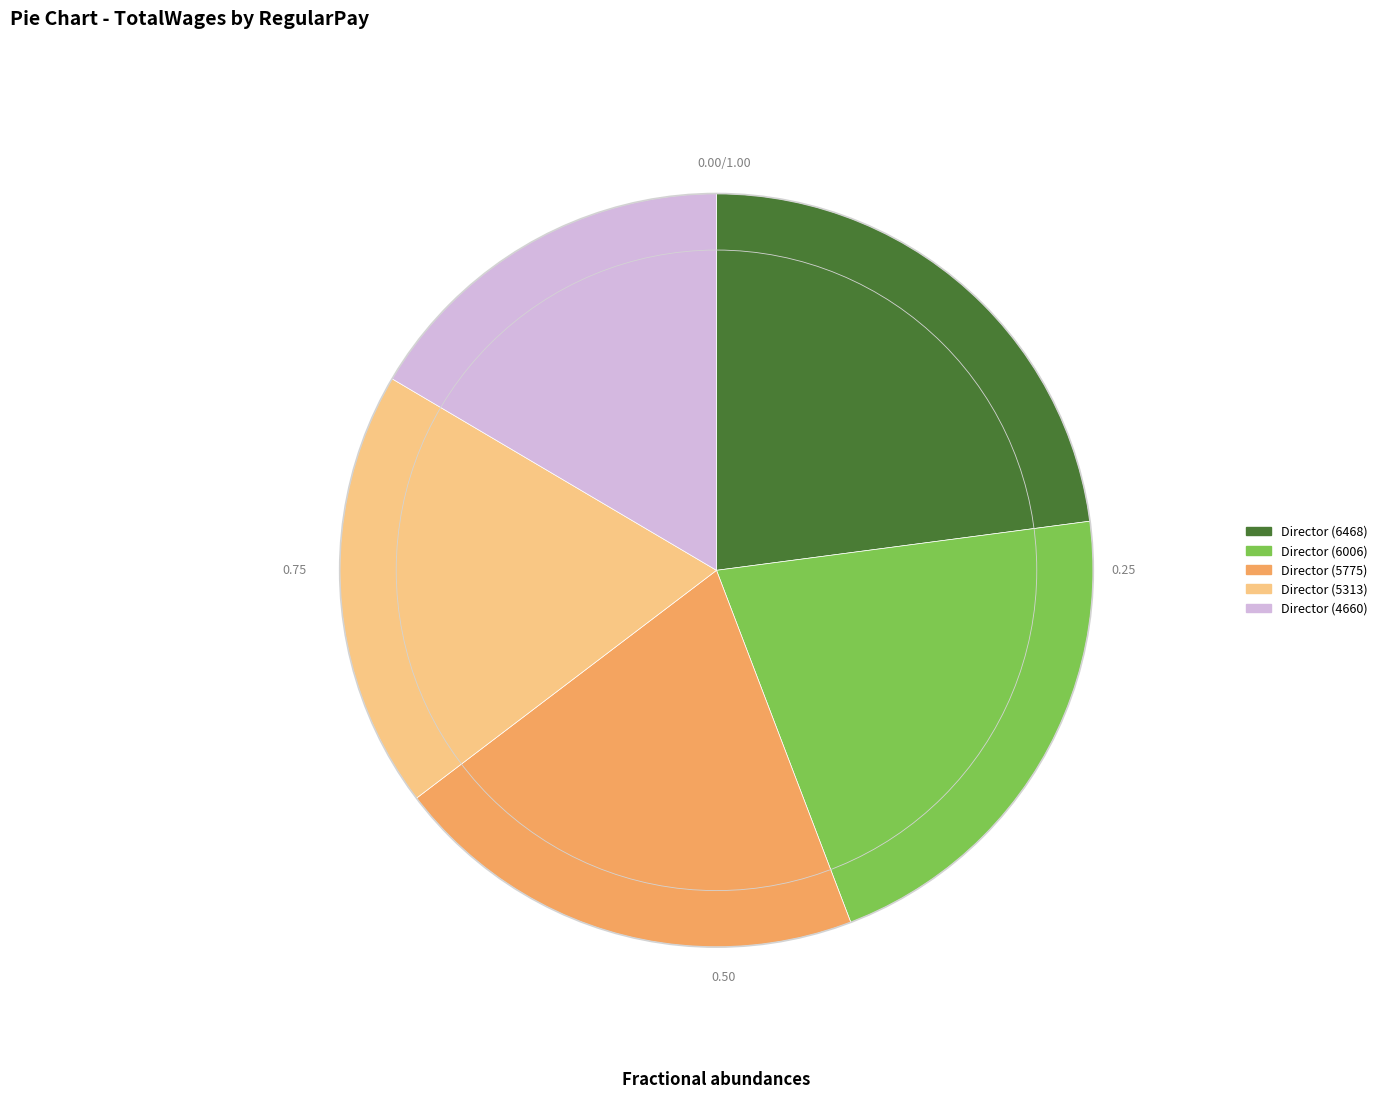

Do Director (6468) and Director (6006) together represent more than half of the pie?

No